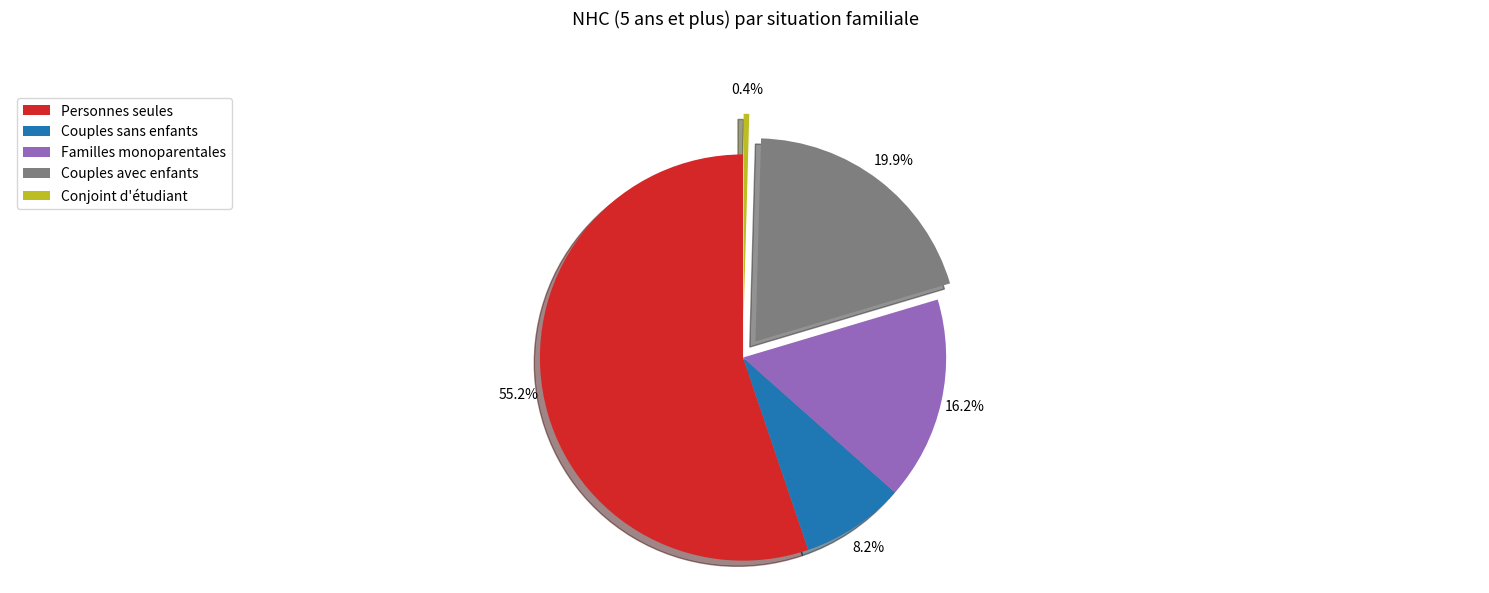

What percentage is the Couples sans enfants slice, to the nearest percent?

8%